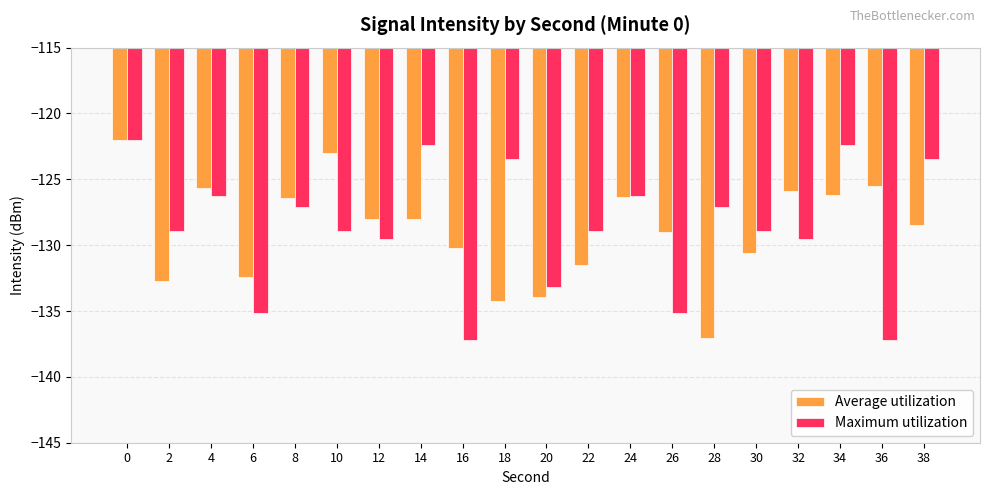

At how many categories does at least one series exceed -131?

18